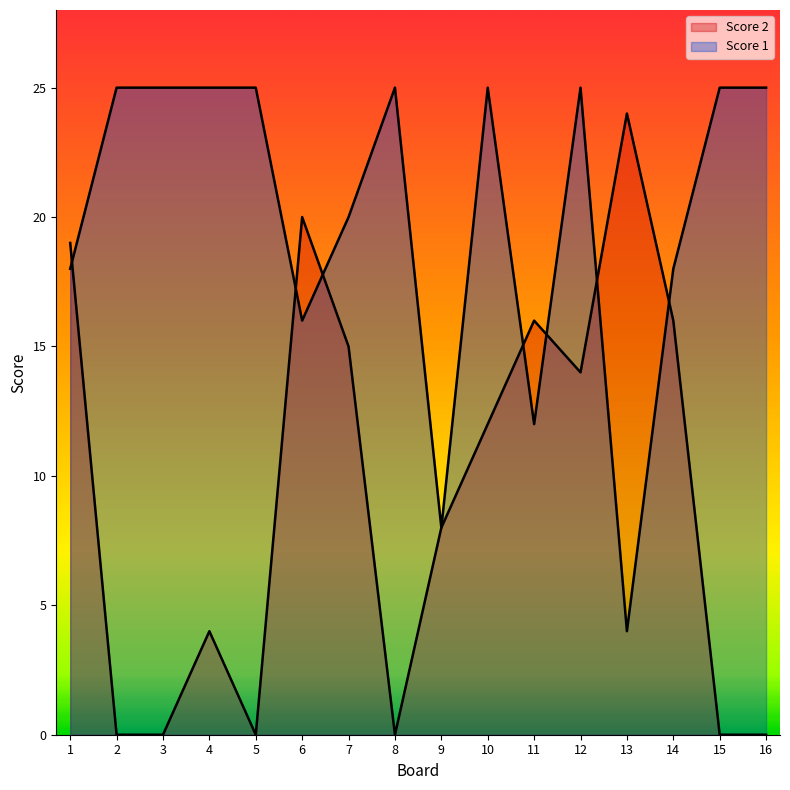

What is the sum of the Score 2 values at 8 and 4?

4